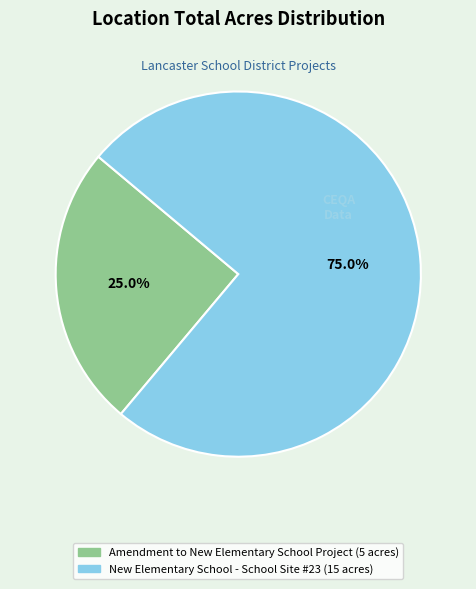

What percentage is NOT represented by New Elementary School - School Site #23?

25.0%